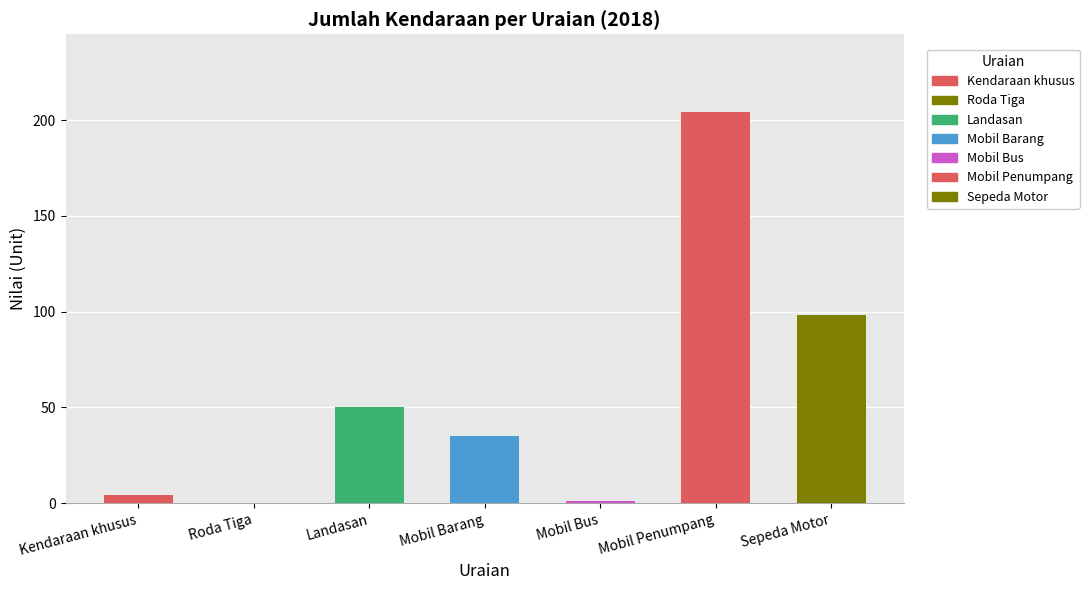

What is the approximate value at Landasan?

50